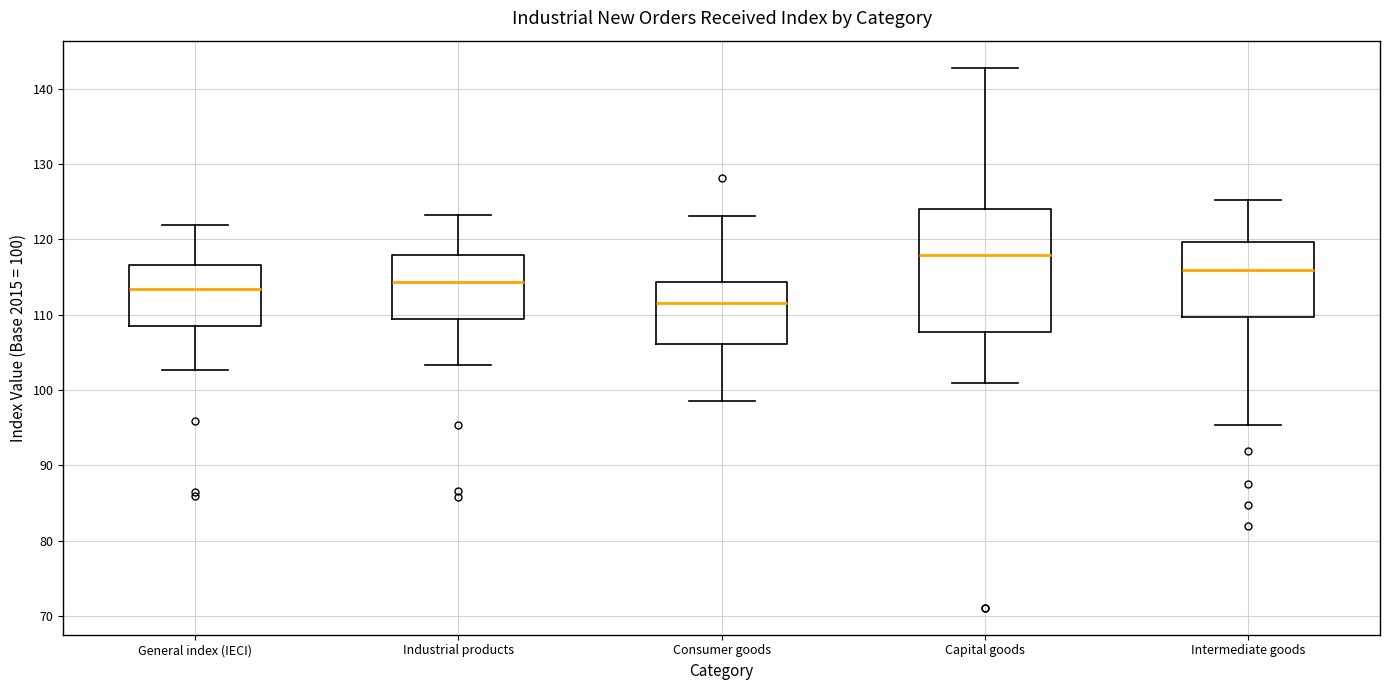

Reading left to right, read every box against the y-axis: the position of its median line, the range the box covers, and the ends of its whiskers. The values are not printed on the chart, so give them approximately, as read against the axis.

General index (IECI): median 113, box 108 to 117, whiskers 103 to 122
Industrial products: median 114, box 109 to 118, whiskers 103 to 123
Consumer goods: median 112, box 106 to 114, whiskers 99 to 123
Capital goods: median 118, box 108 to 124, whiskers 101 to 143
Intermediate goods: median 116, box 110 to 120, whiskers 95 to 125